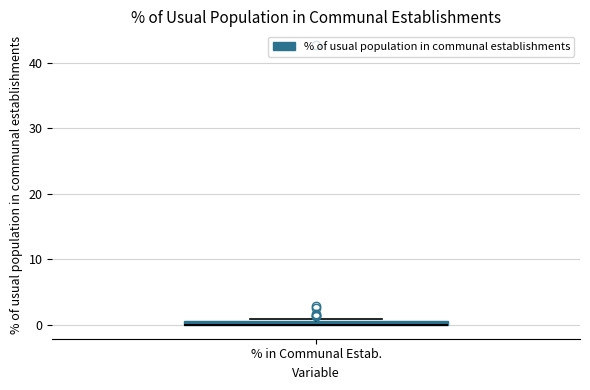

Where is the upper edge of the box for % in Communal Estab. on the y-axis? The values are not printed on the chart, so give them approximately, as read against the axis.

1